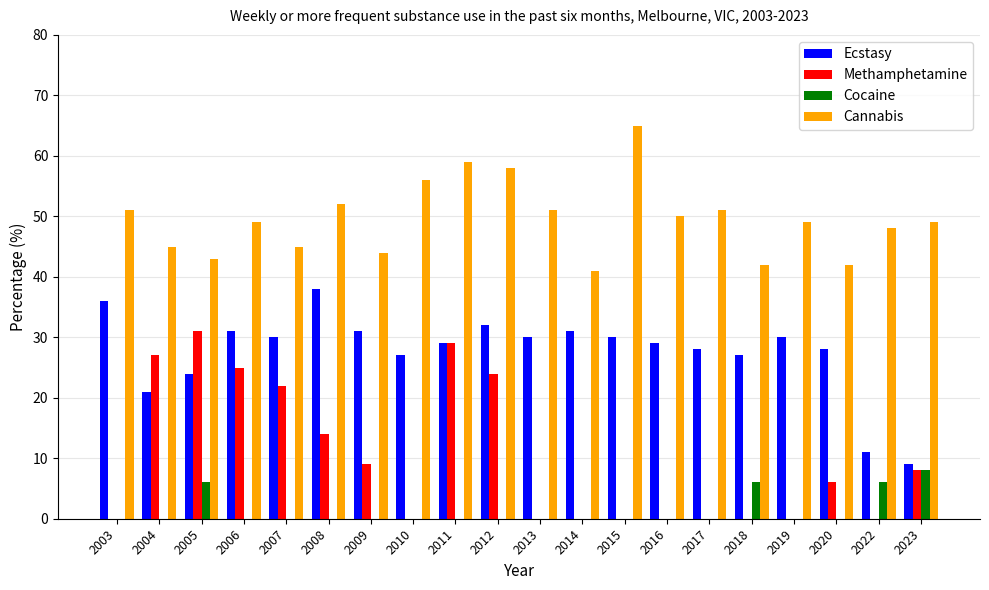

How many groups of bars are there?

20